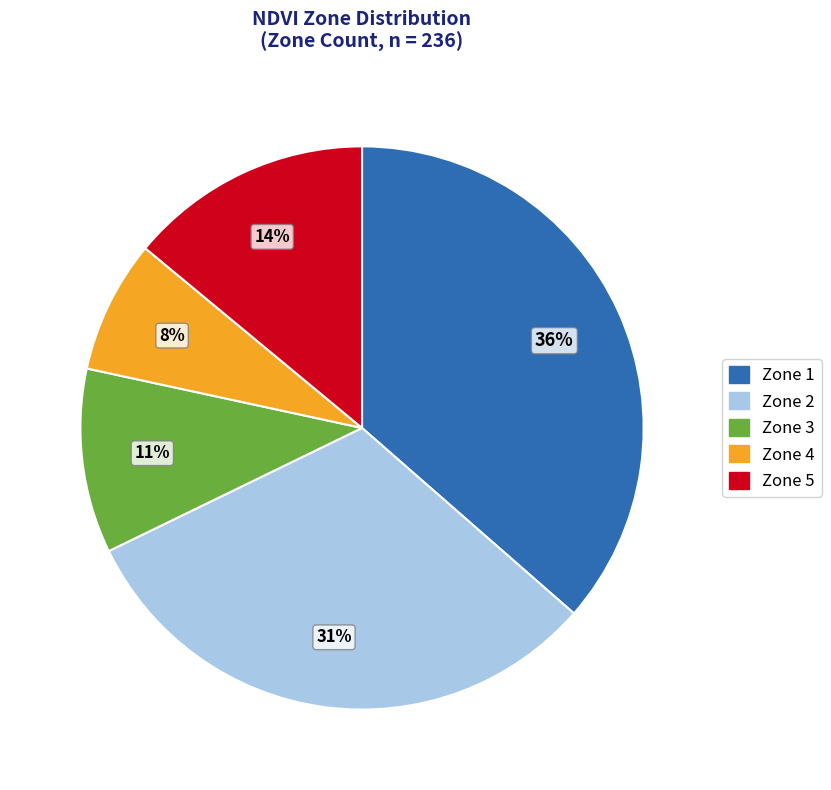

How many slices are in this pie chart?

5